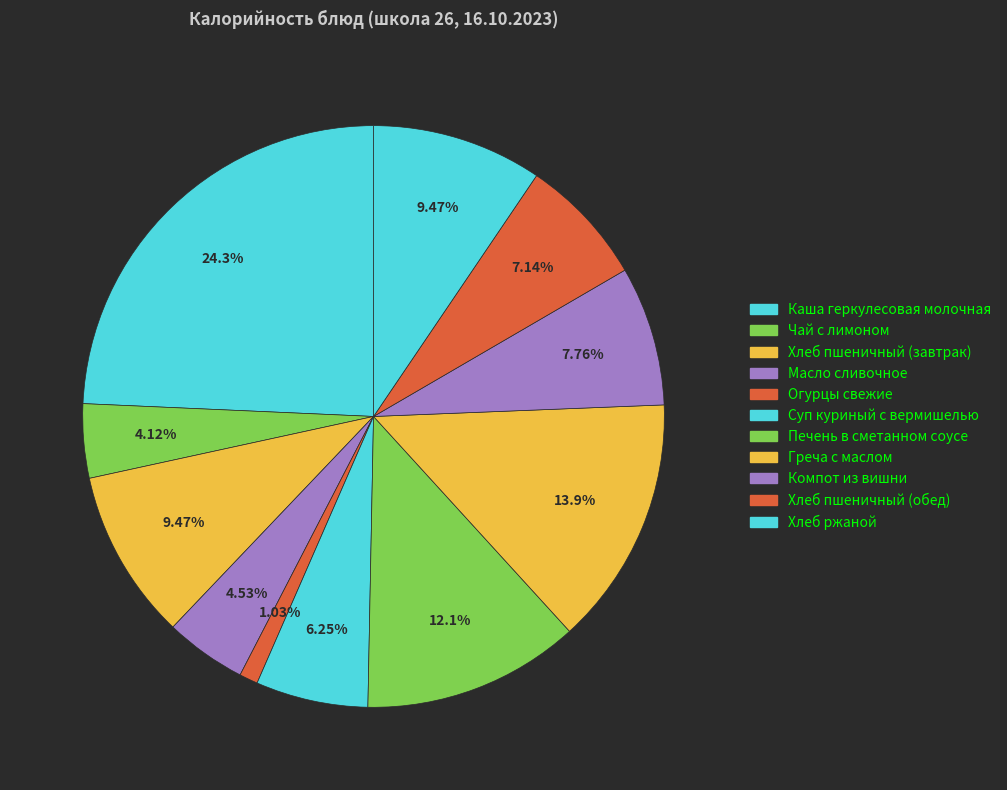

Is it true that Каша геркулесовая молочная is 24% of the pie?

True